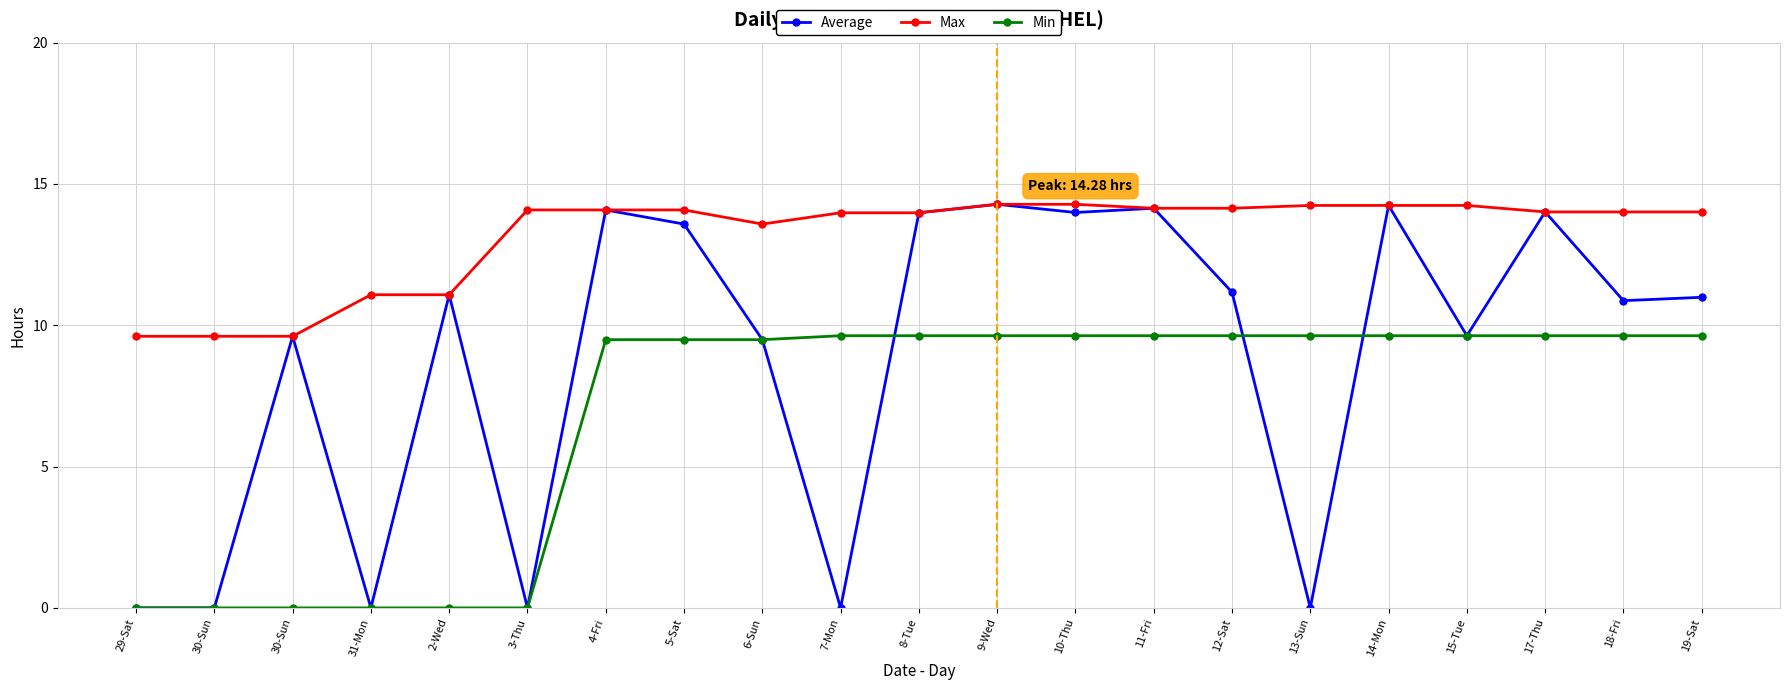

Count the number of data series in this chart.

3